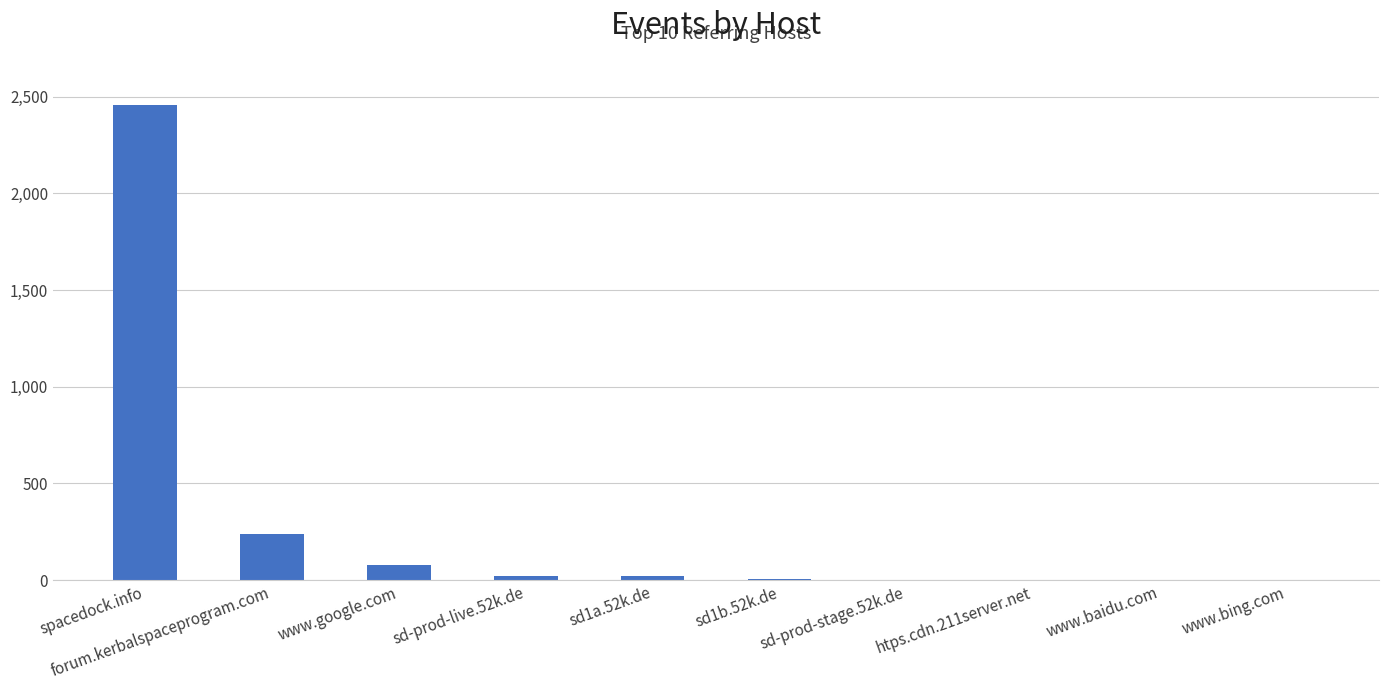

What is the ratio of the value at sd1b.52k.de to the value at htps.cdn.211server.net?

3.5